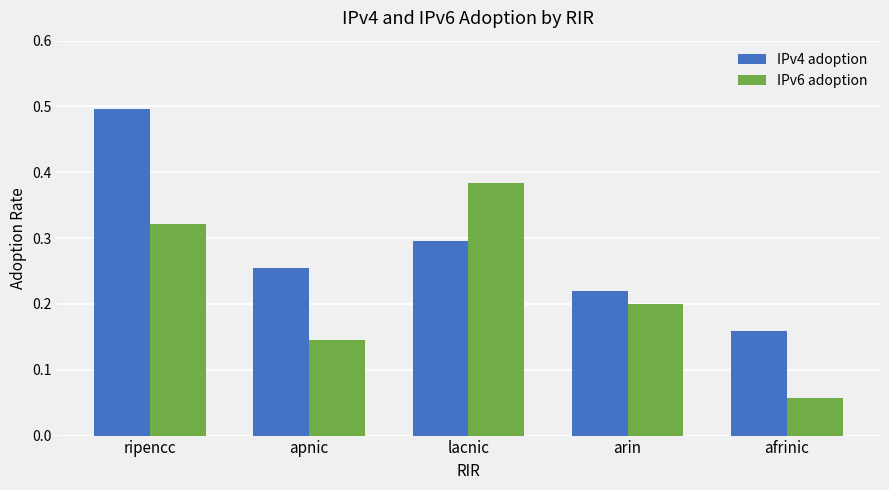

True or false: IPv6 adoption has a value of 0.2 at arin.

True